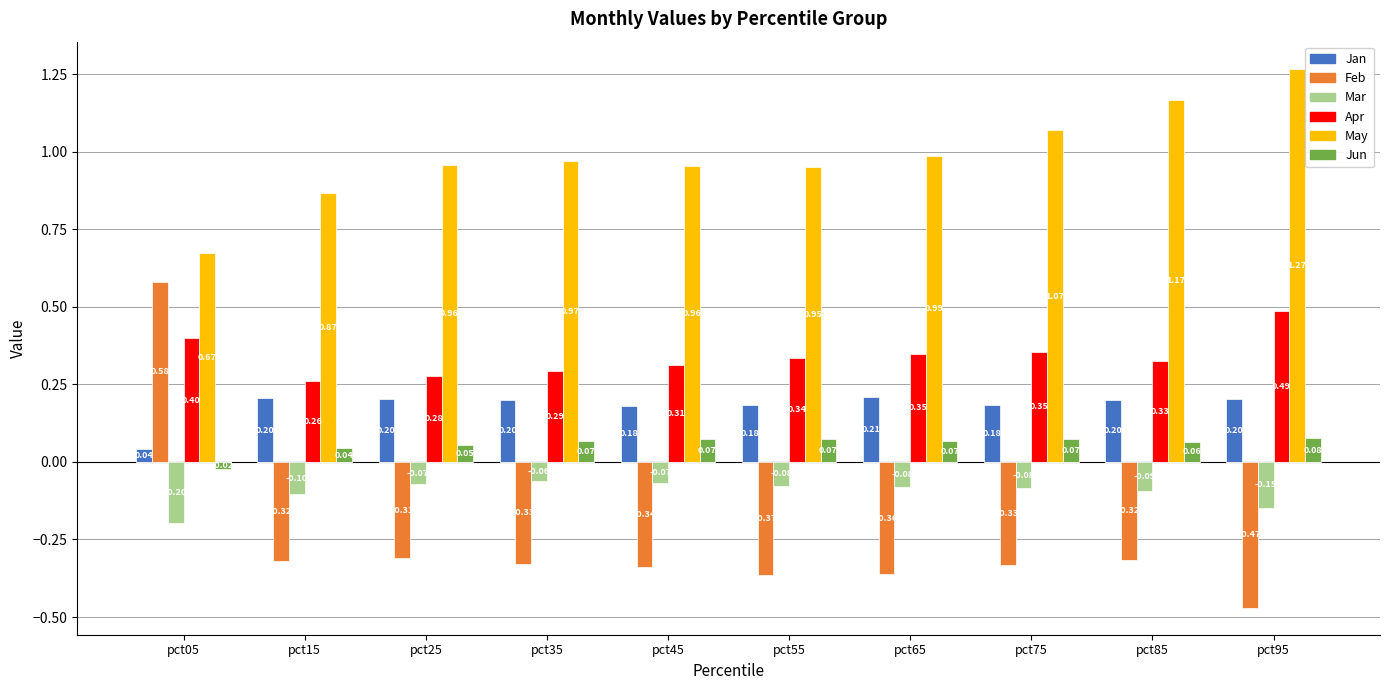

What is the approximate value of May at pct35?

1.0